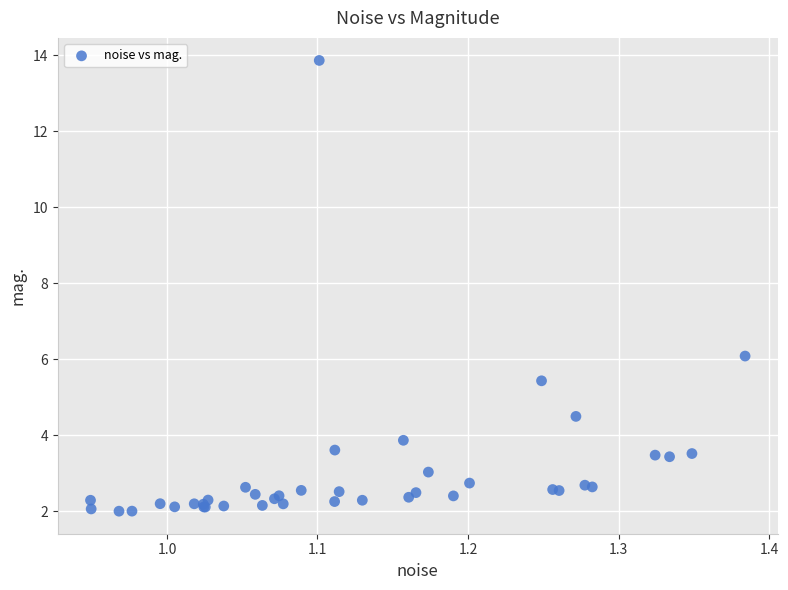

What Y value in the scatter plot is closest to 7?

6.1